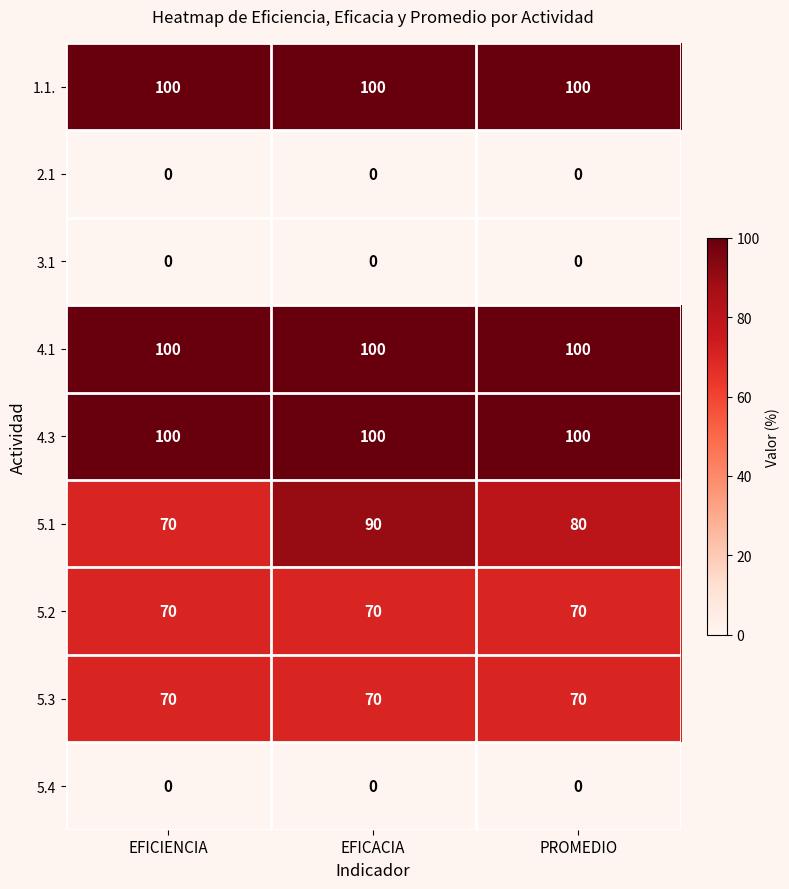

What is the average value of the 4.3 series?

100